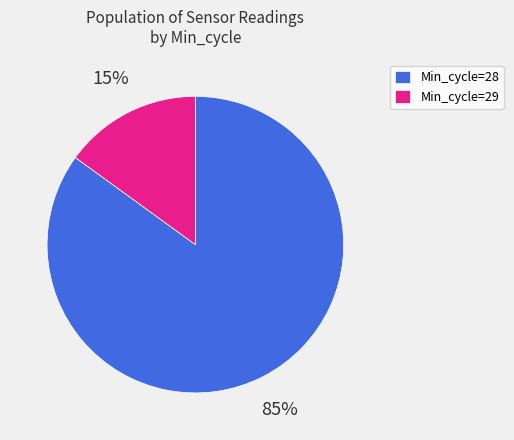

To the nearest percent, what percentage of the pie is Min_cycle=29?

15%